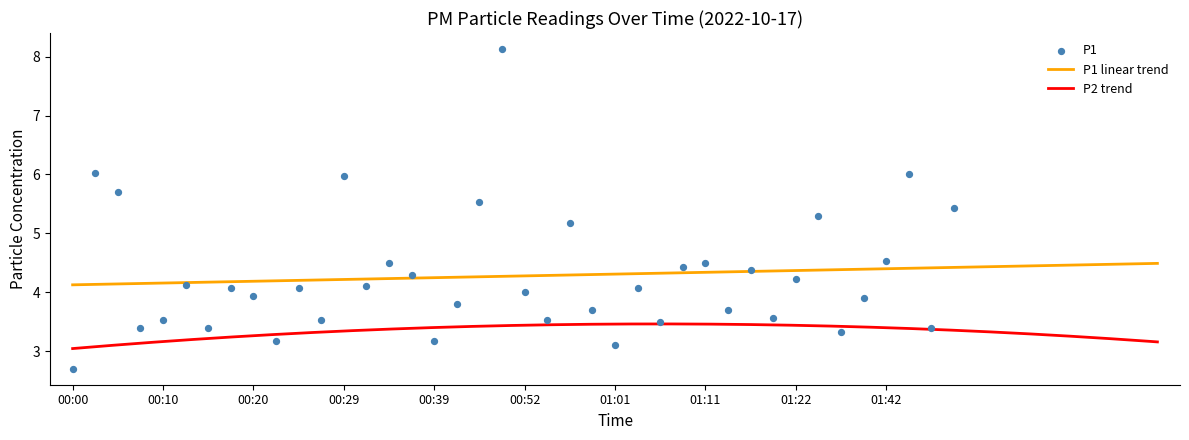

What is the change in value from 00:05 to 00:37?

-1.4